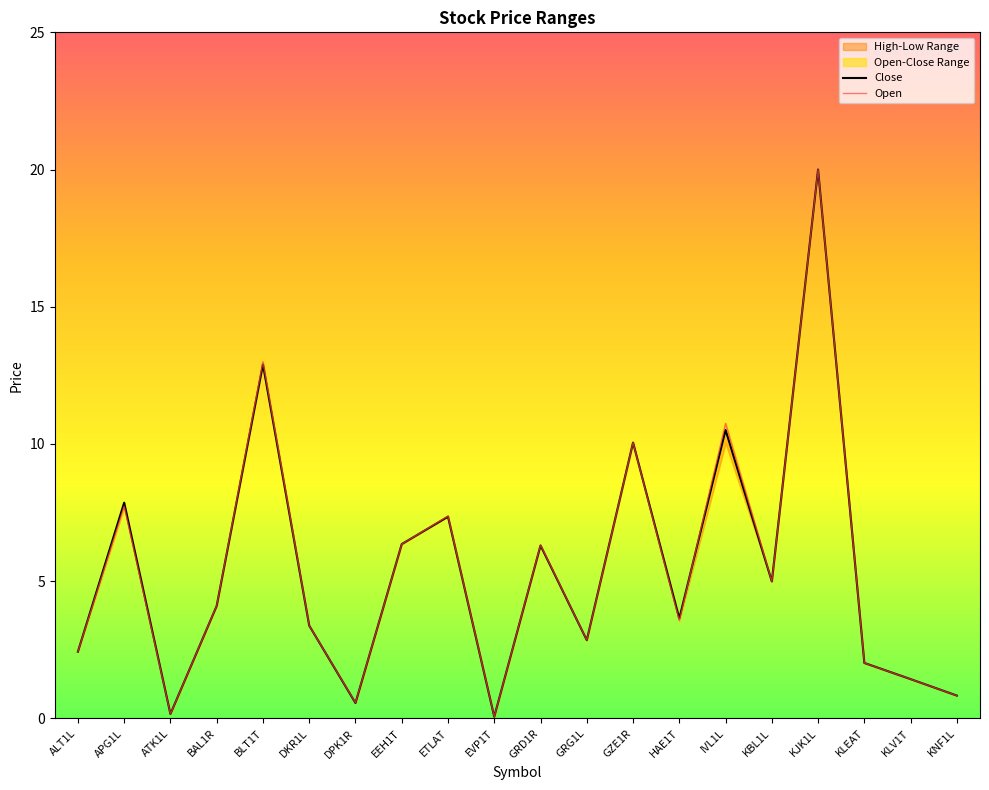

At how many categories does at least one series exceed 5?

8